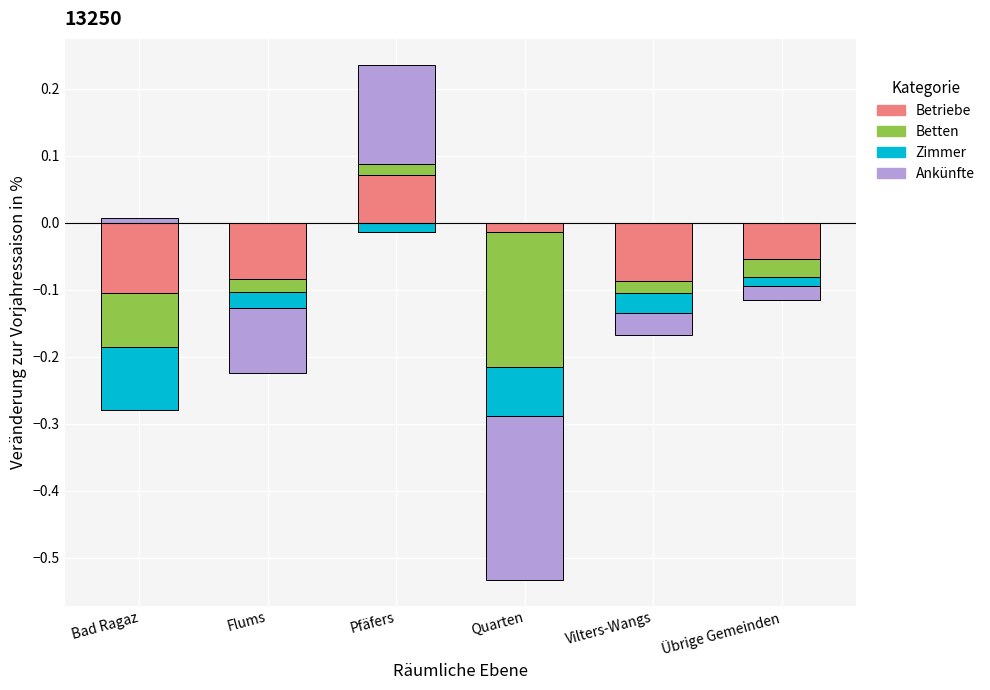

How many values in Betten are above zero?

1